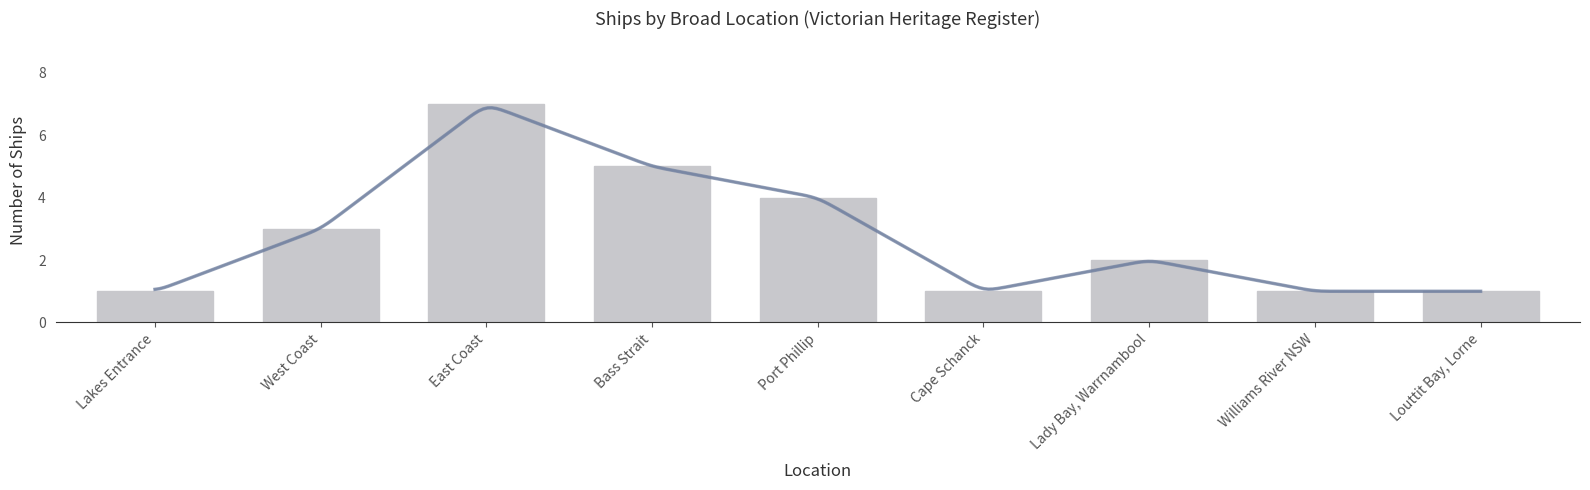

Rank the categories by value from lowest to highest.

Lakes Entrance, Cape Schanck, Williams River NSW, Louttit Bay, Lorne, Lady Bay, Warrnambool, West Coast, Port Phillip, Bass Strait, East Coast